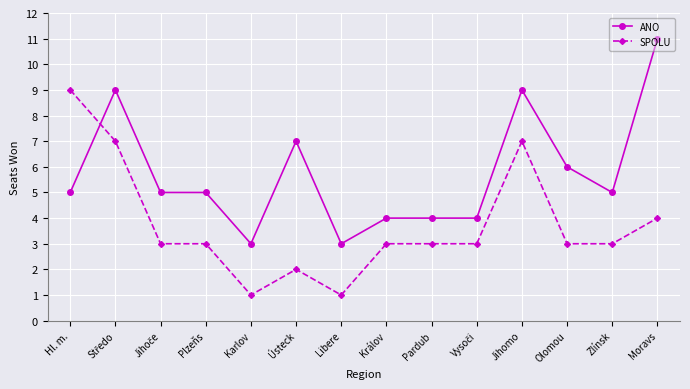

What is the label of the 8th point from the right?

Libere